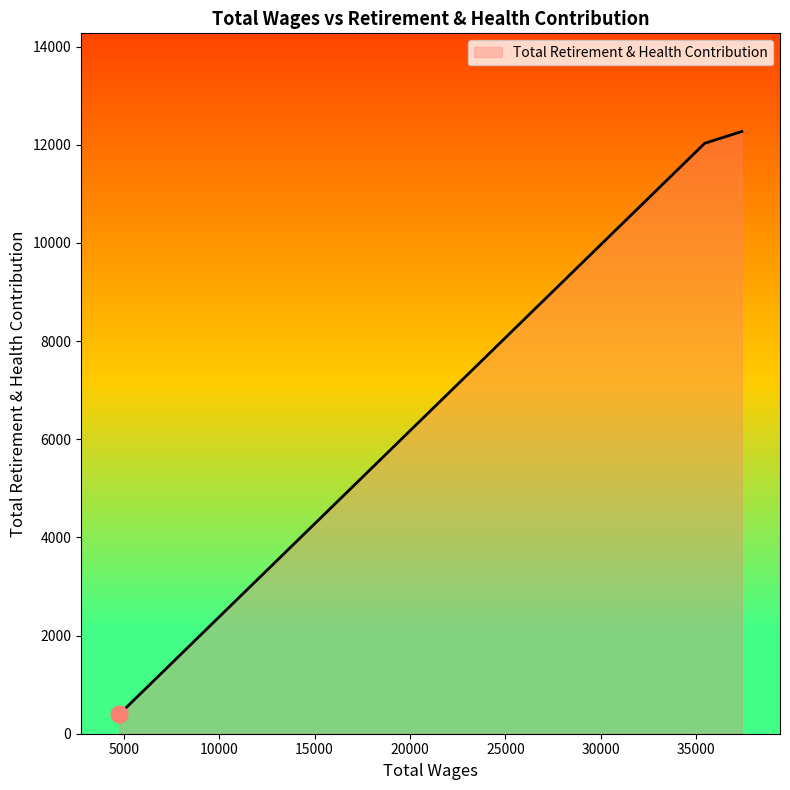

What is the greatest value displayed?

12271